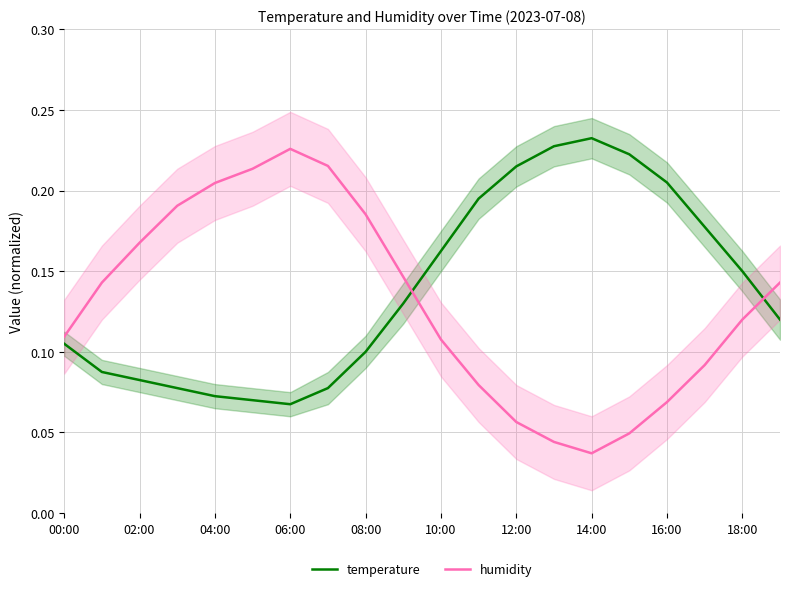

True or false: humidity has a value of 0.2 at 00:00.

False